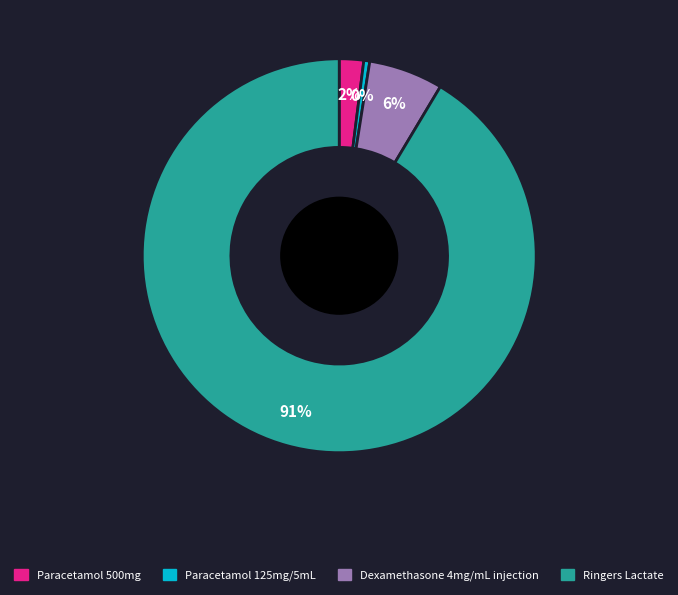

Does any single category account for the majority?

Yes